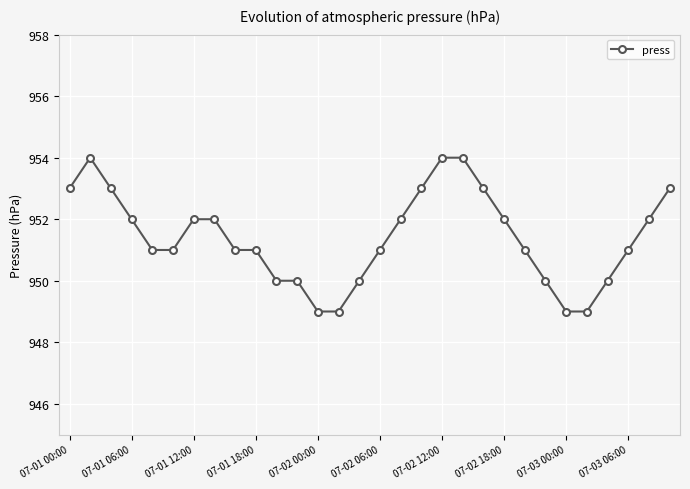

True or false: there are more than 0 points higher than both neighbors.

True